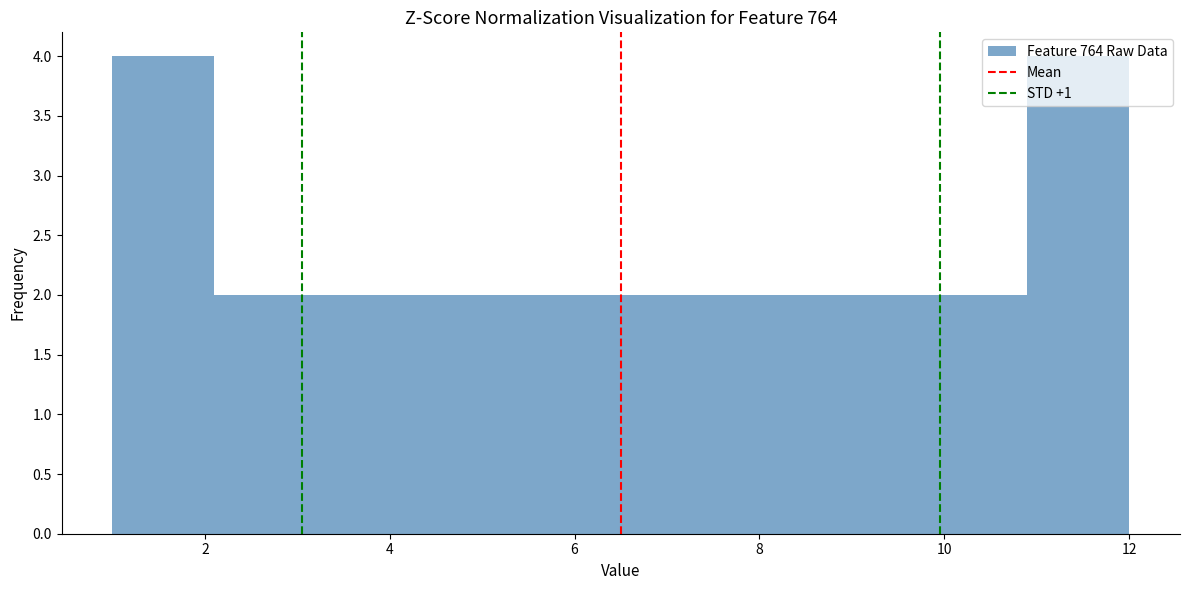

Reading left to right, list every bar in this chart as the range it spans on the x-axis followed by its height. Neither the bar edges nor the heights are printed on the chart, so give them approximately, as read against the axes.

1.0 to 2.1: 4
2.1 to 3.2: 2
3.2 to 4.3: 2
4.3 to 5.4: 2
5.4 to 6.5: 2
6.5 to 7.6: 2
7.6 to 8.7: 2
8.7 to 9.8: 2
9.8 to 10.9: 2
10.9 to 12.0: 4